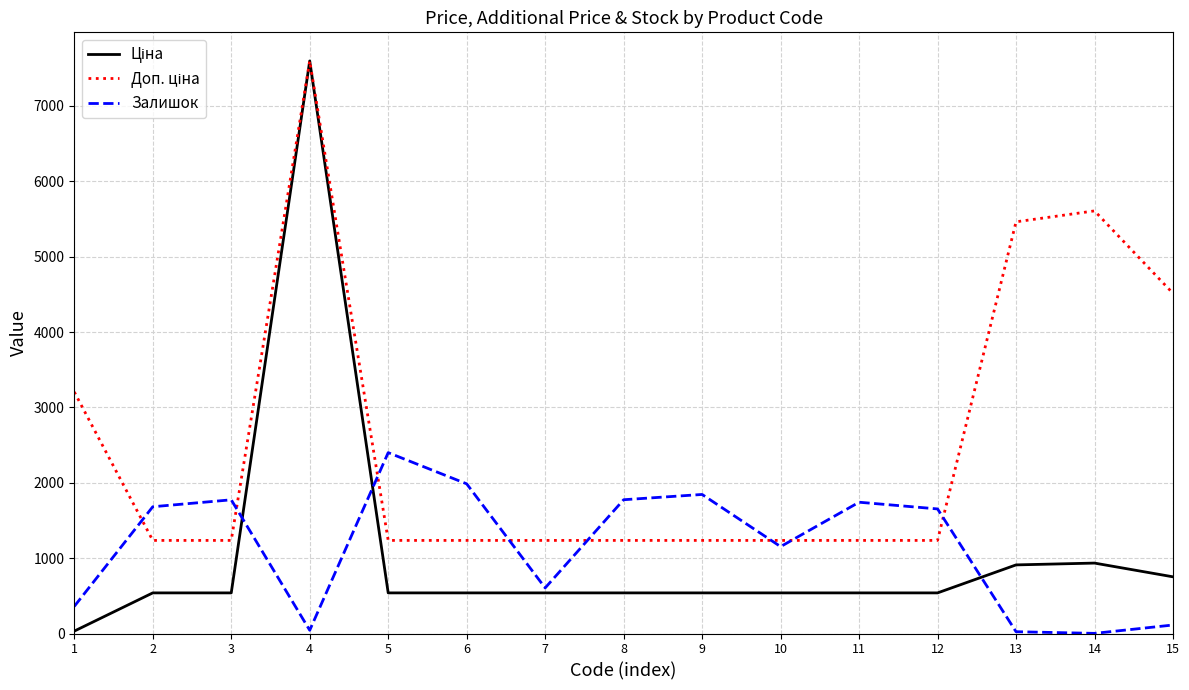

What is the greatest value displayed?

7596.5